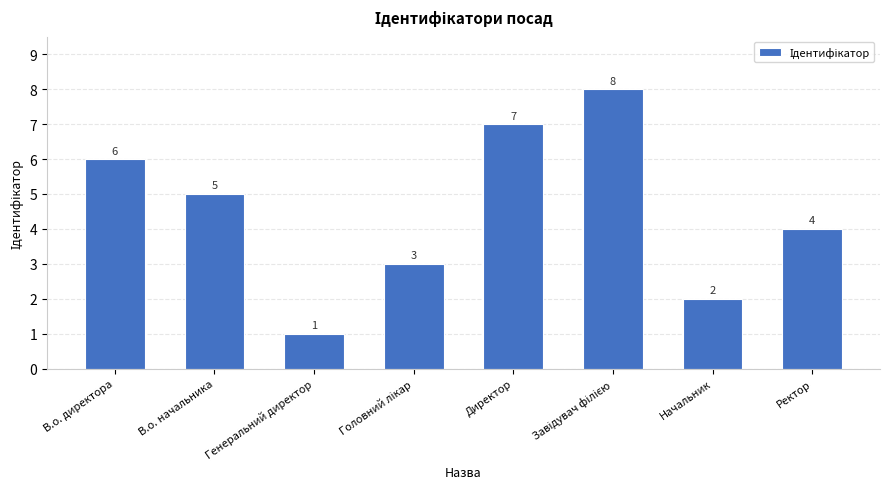

Which has a higher value, Начальник or Директор?

Директор